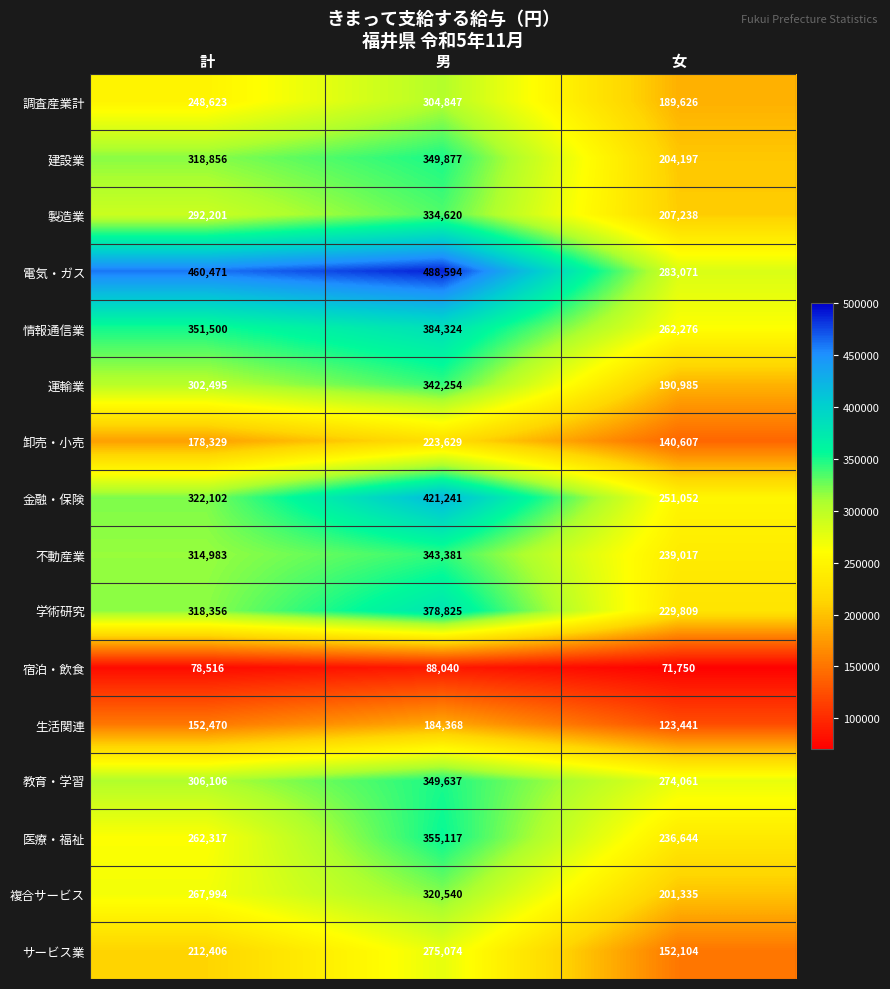

At 女, list the series in order from largest to smallest.

電気・ガス, 教育・学習, 情報通信業, 金融・保険, 不動産業, 医療・福祉, 学術研究, 製造業, 建設業, 複合サービス, 運輸業, 調査産業計, サービス業, 卸売・小売, 生活関連, 宿泊・飲食